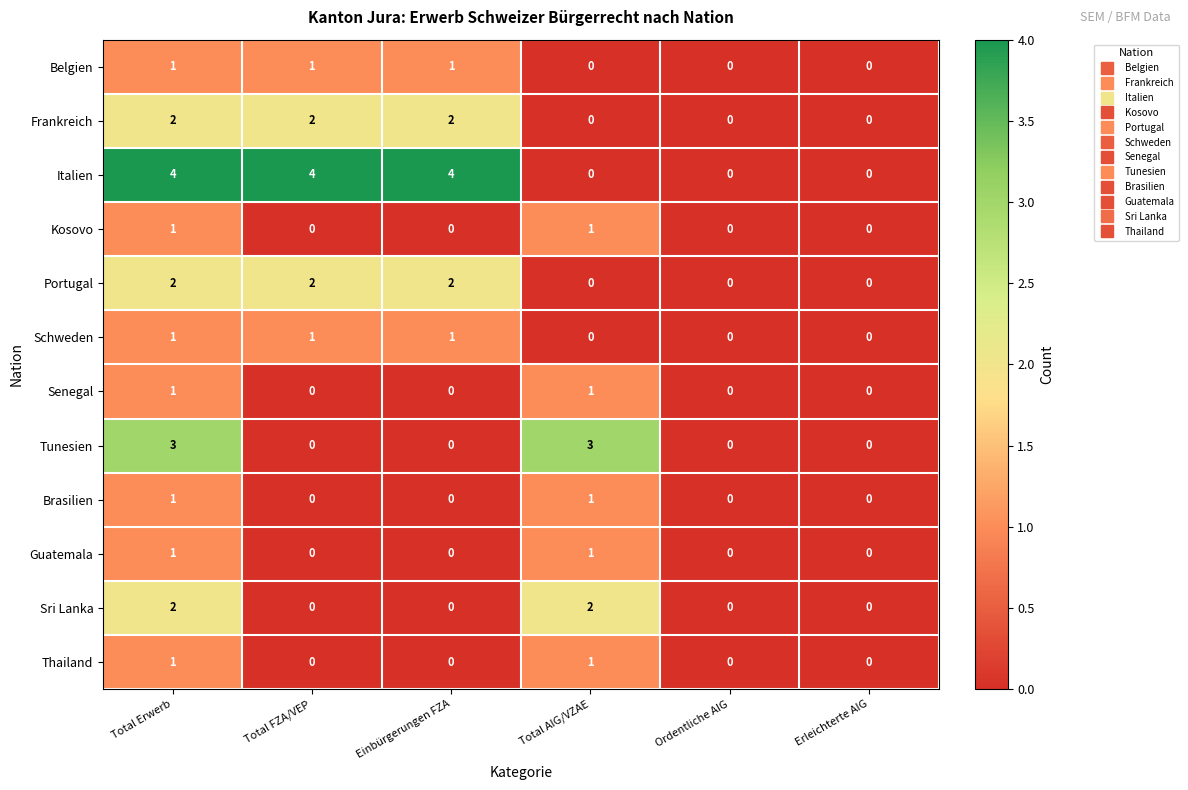

The Thailand series shows 0 at Erleichterte AIG. True or false?

True